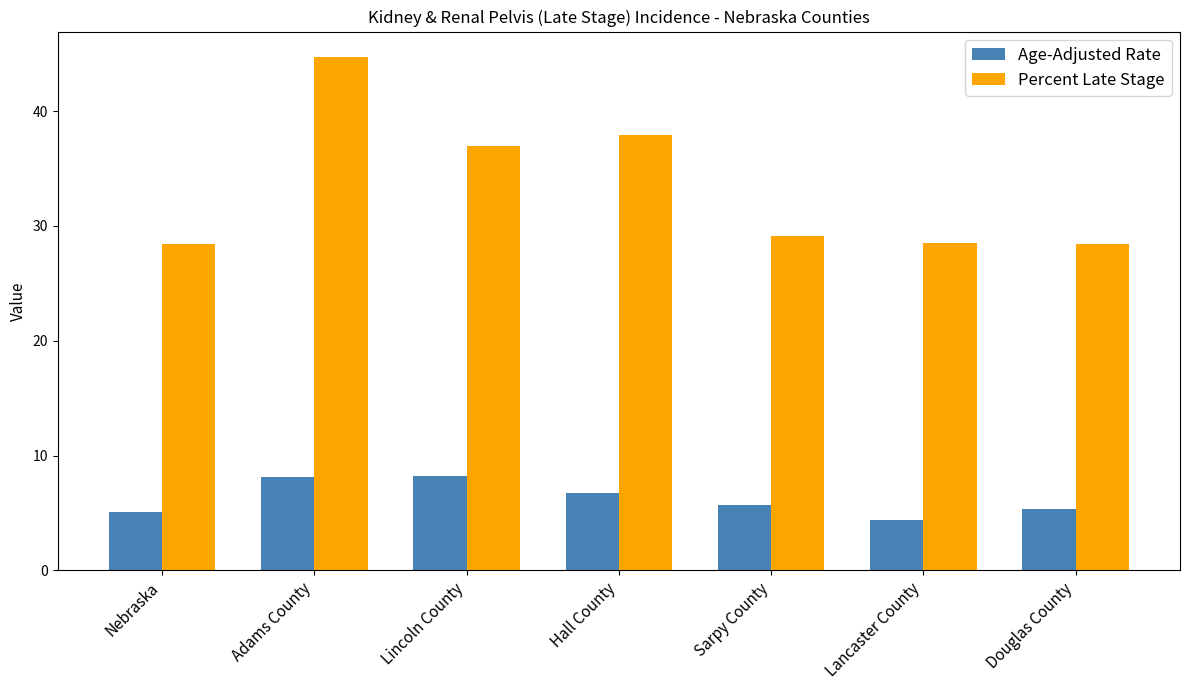

What is the maximum value shown in the chart?

44.7